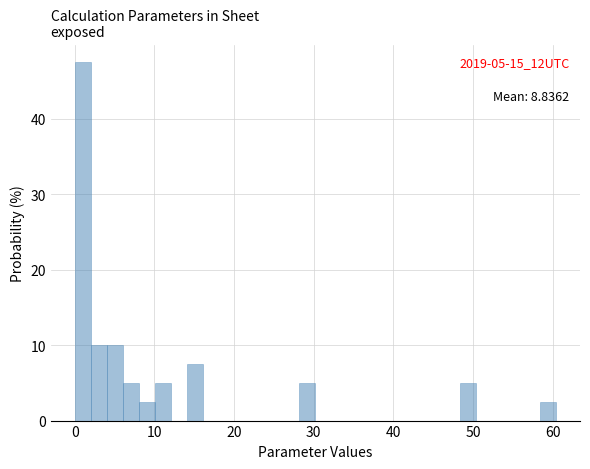

Around what value on the x-axis is the tallest bar? Give the approximate position of its centre, as read against the axis.

1